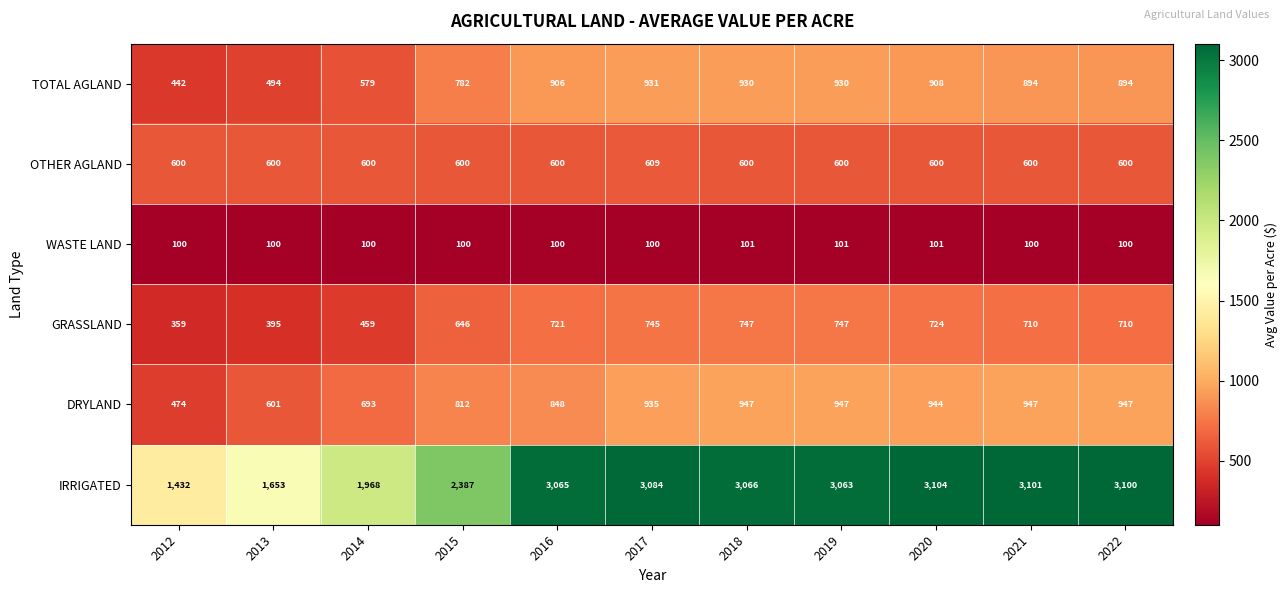

At which label is IRRIGATED closest to 2268?

2015